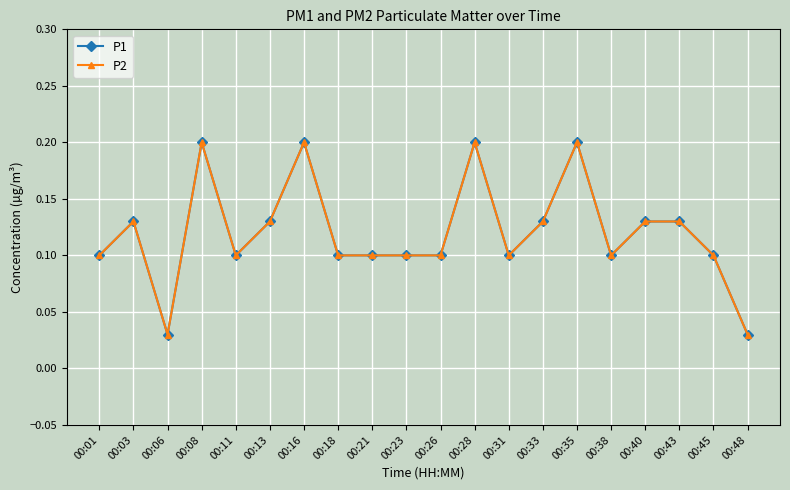

Does the chart have visible grid lines?

Yes